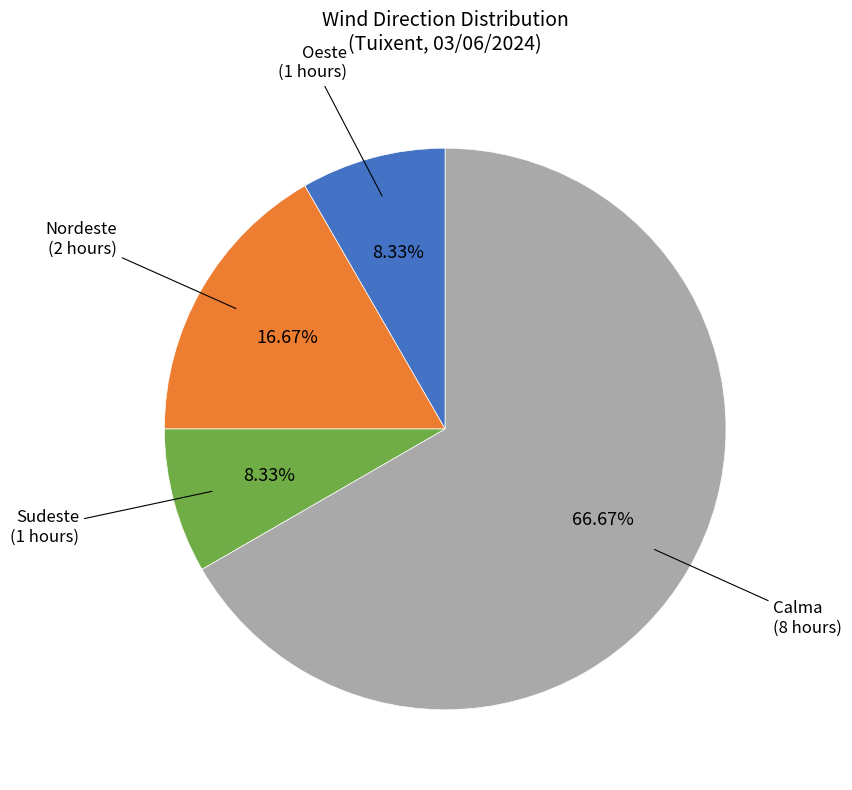

Is there any slice that represents more than half of the pie?

Yes